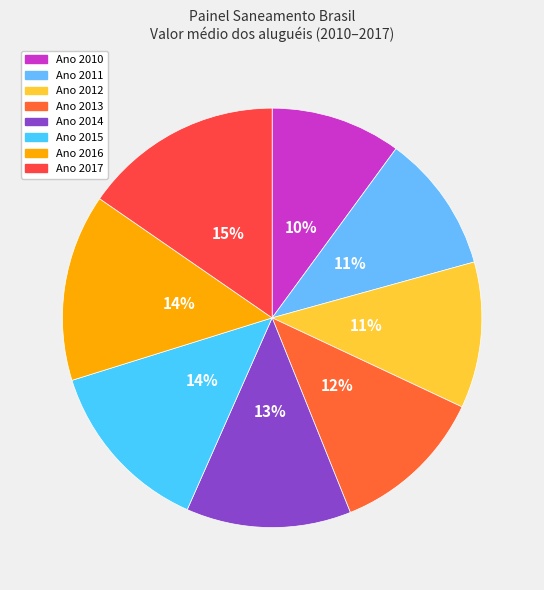

Is there any slice that represents more than half of the pie?

No